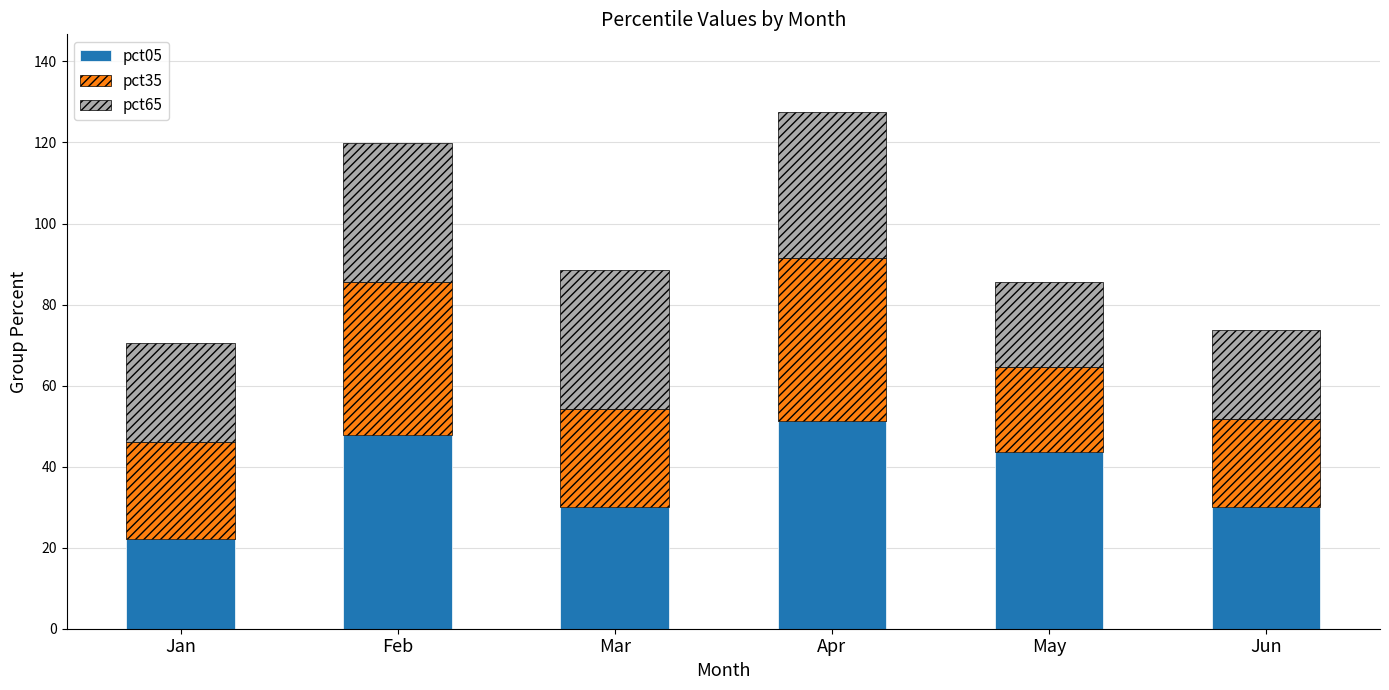

How many distinct data groups are displayed?

3